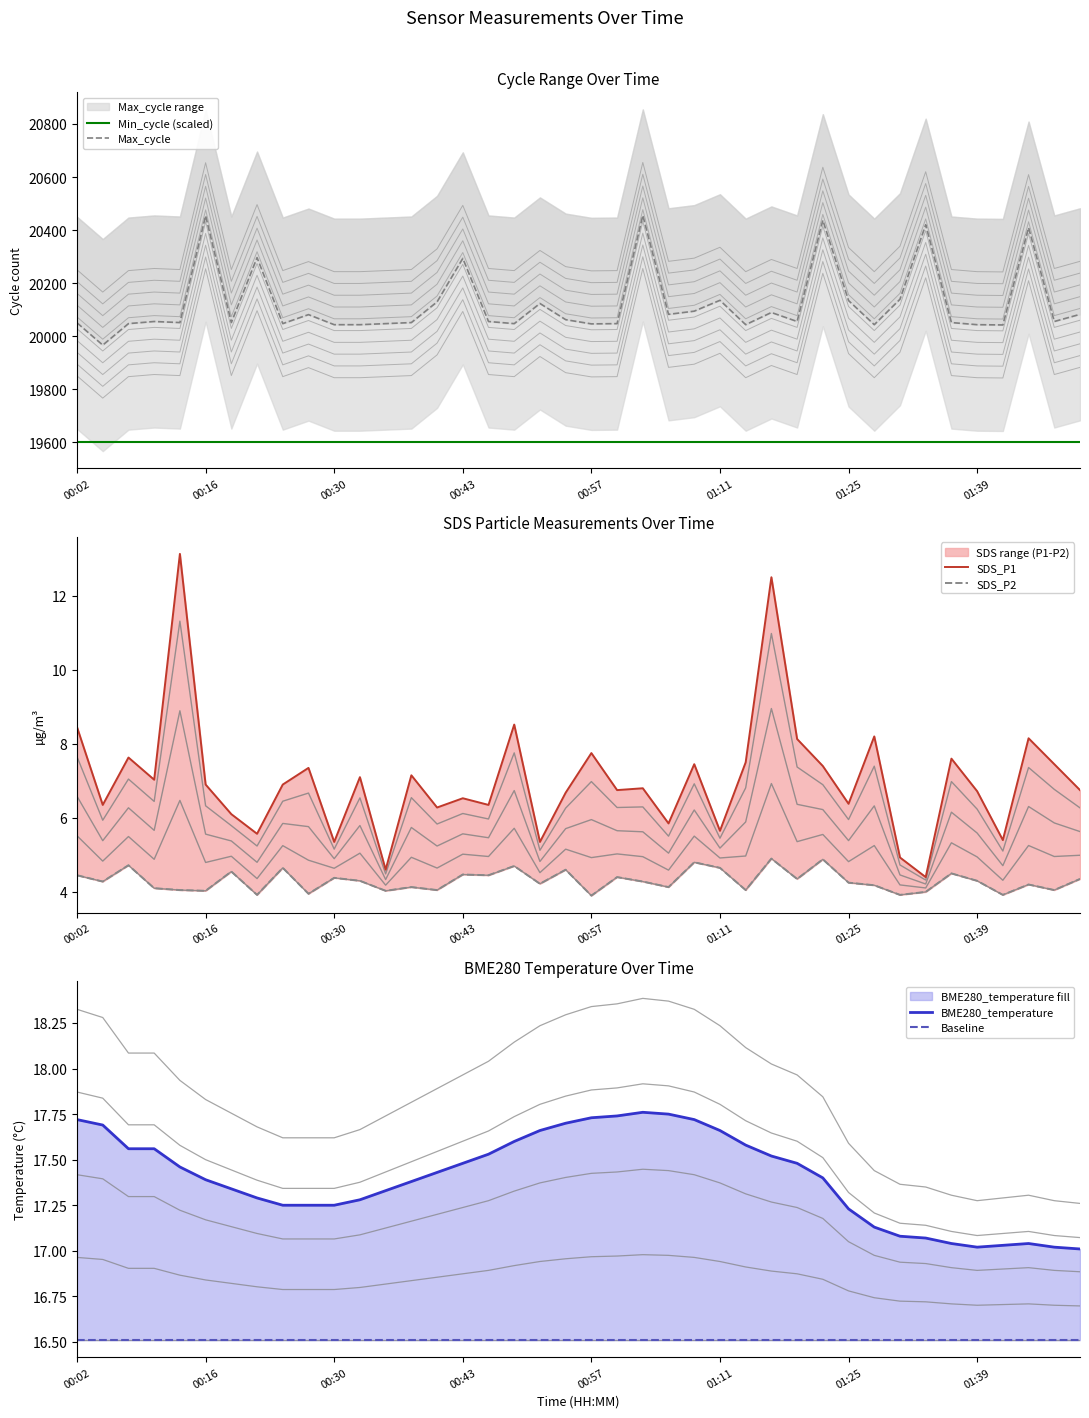

What are all the series names shown in the legend?

Min_cycle (scaled), Max_cycle, SDS_P1, SDS_P2, BME280_temperature, Baseline